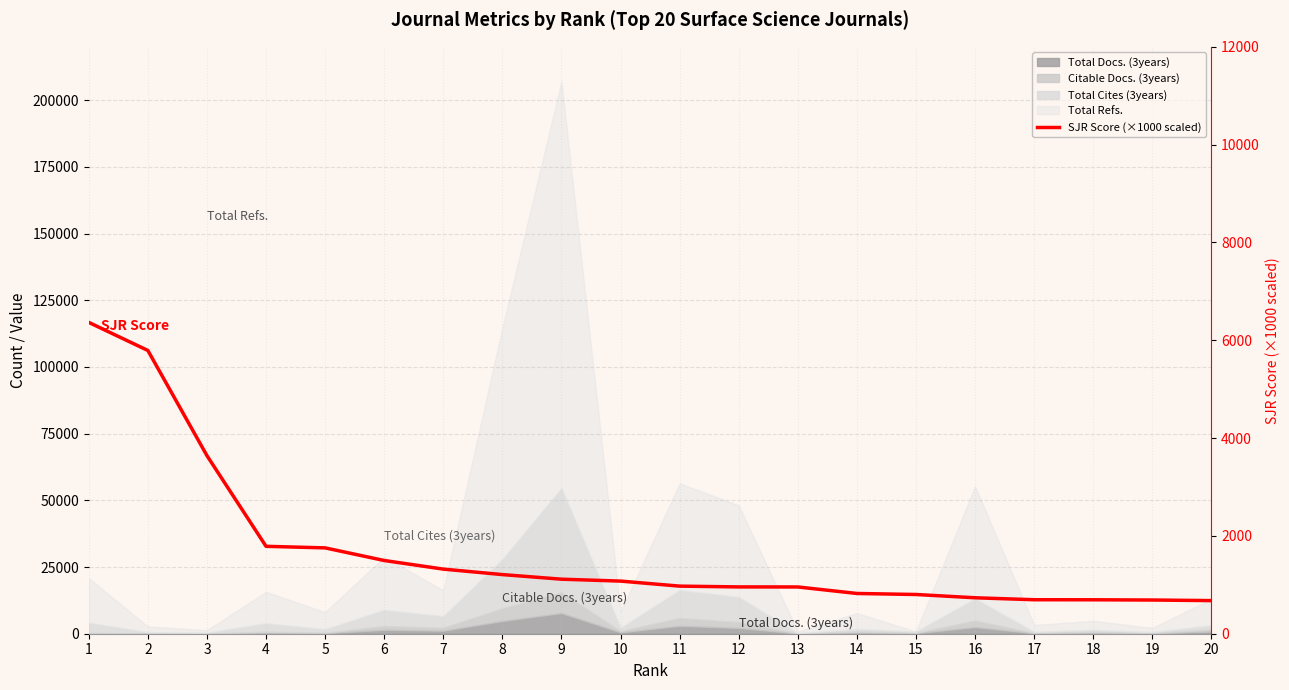

What is the sum of the values at 19 and 5?

2444